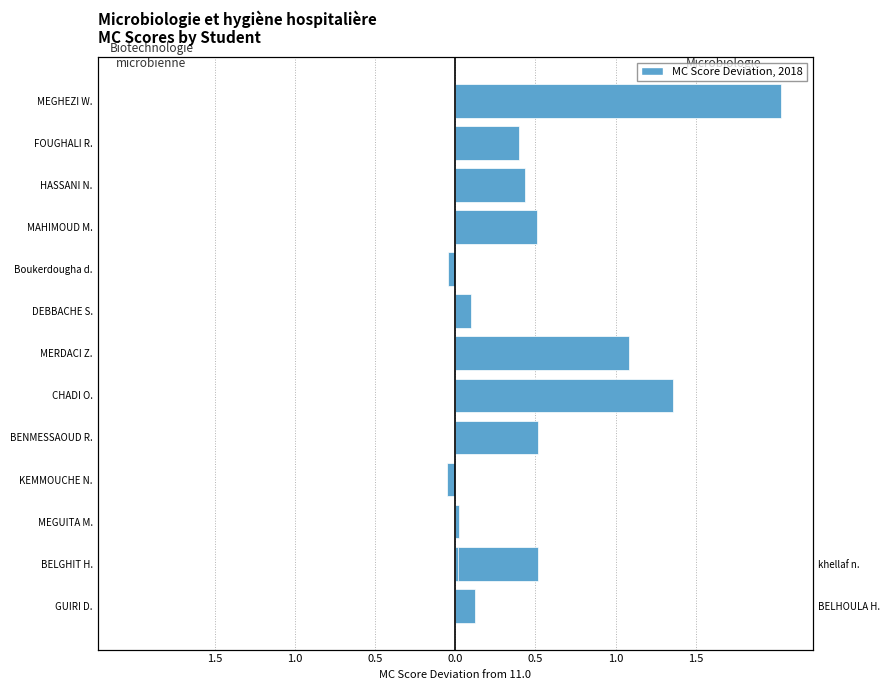

How many groups of bars are there?

13